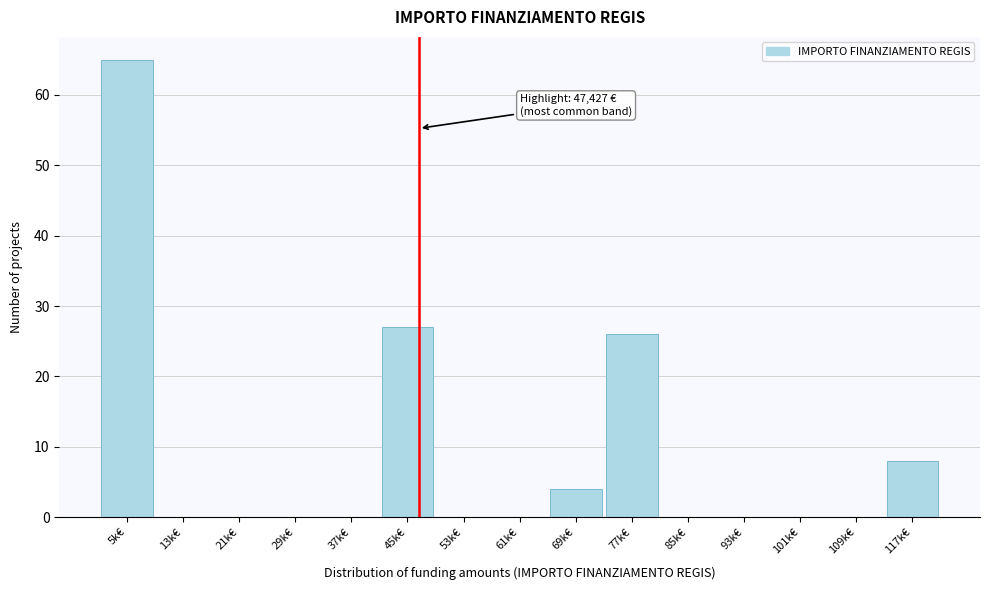

Reading left to right, transcribe all the data shown in this chart.

5k€=65	13k€=0	21k€=0	29k€=0	37k€=0	45k€=27	53k€=0	61k€=0	69k€=4	77k€=26	85k€=0	93k€=0	101k€=0	109k€=0	117k€=8